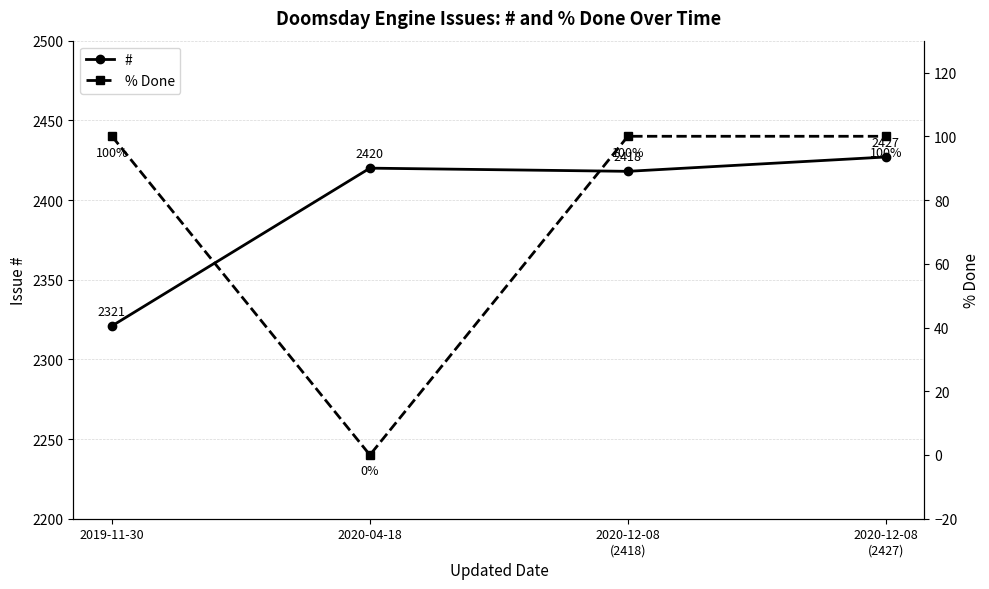

Rank the series by their average value, from highest to lowest.

#, % Done